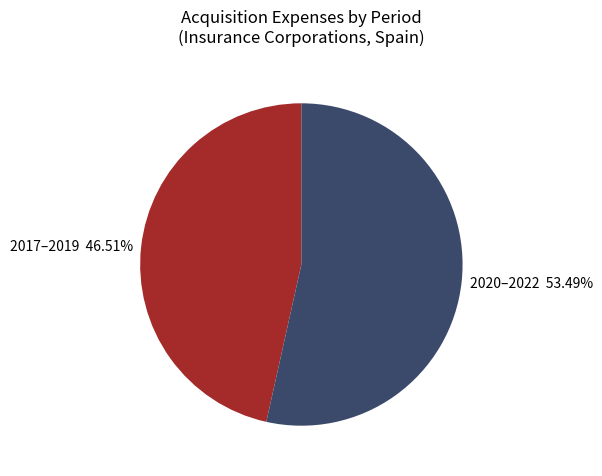

Is there a majority slice in this chart?

Yes